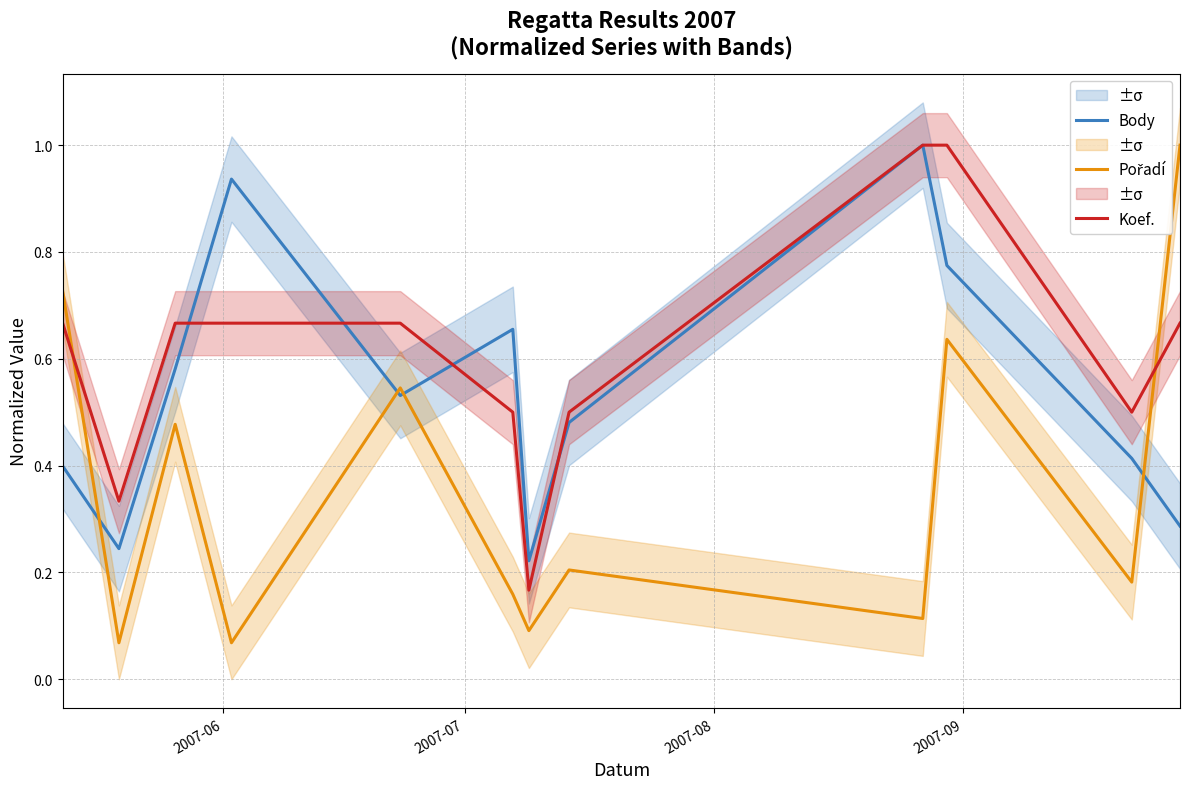

How many interior local valleys does the Body series have?

3